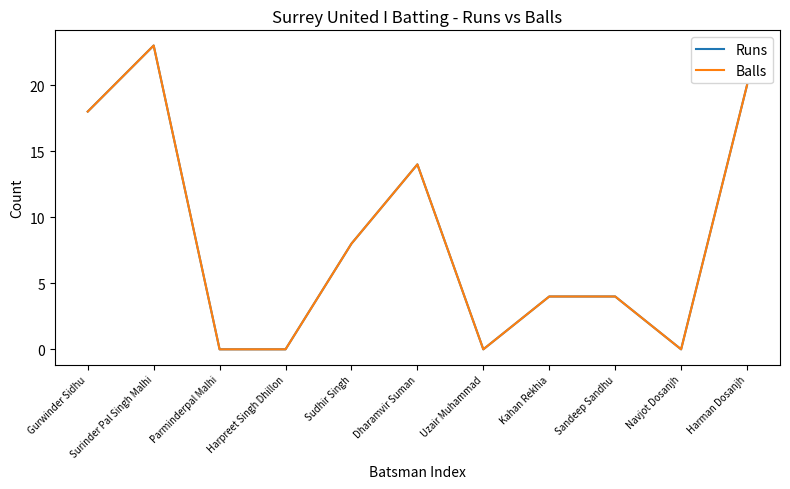

At which category does Runs reach its first local peak?

Surinder Pal Singh Malhi